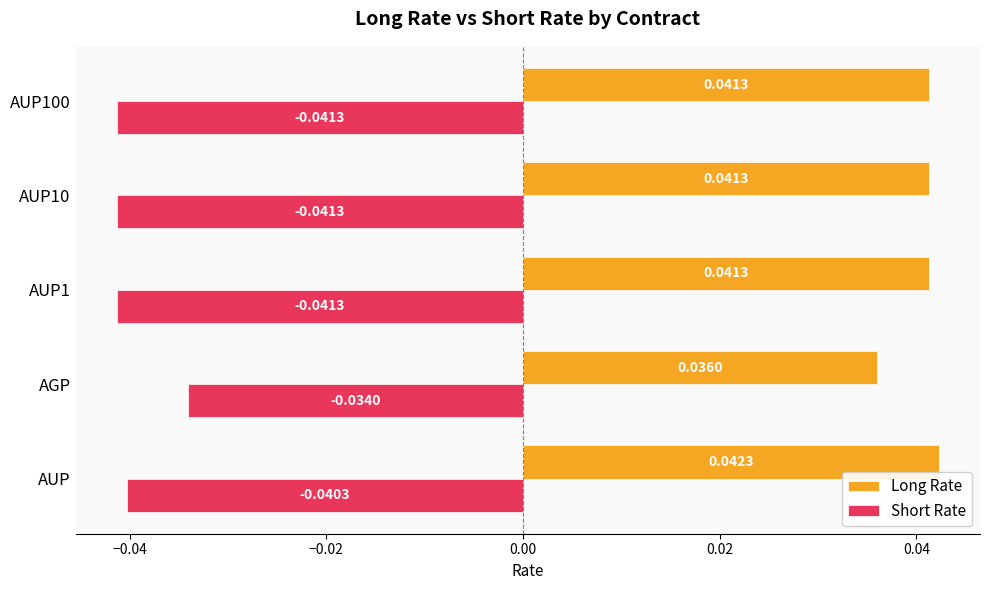

Which category has the highest value in the Long Rate series?

AUP